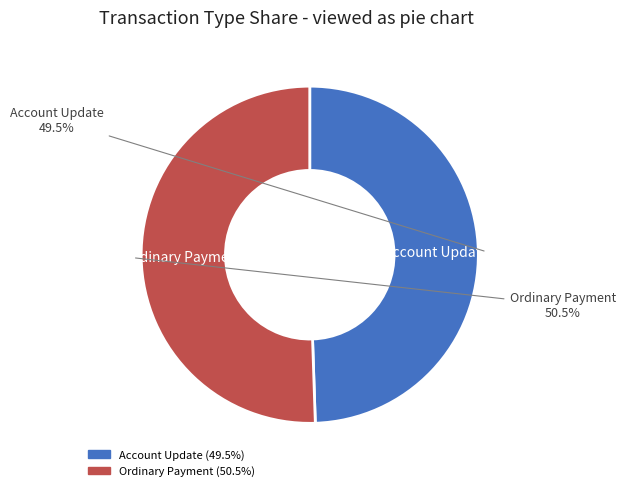

Is there any slice that represents more than half of the pie?

Yes